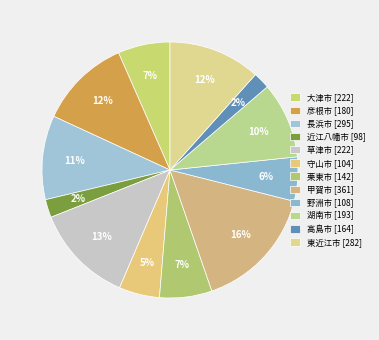

How many slices are in this pie chart?

12